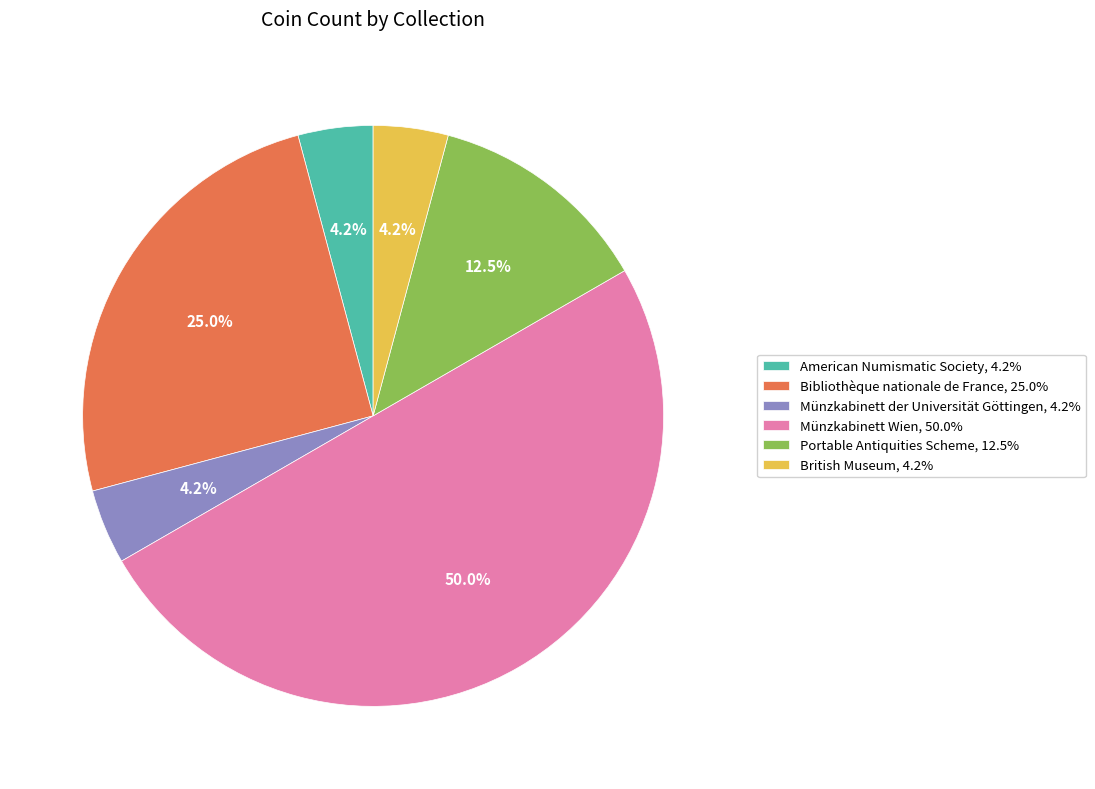

Count the number of slices in the pie.

6